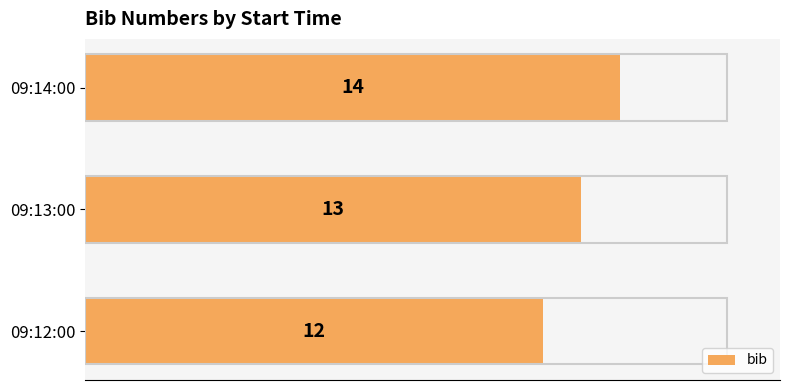

Count the values in the range 12 to 14.

3